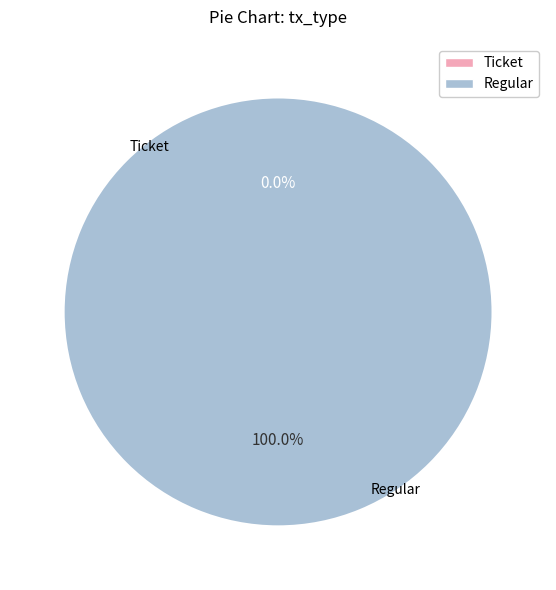

Do Ticket (io_index=0) and Regular (io_index=13) together represent more than half of the pie?

Yes